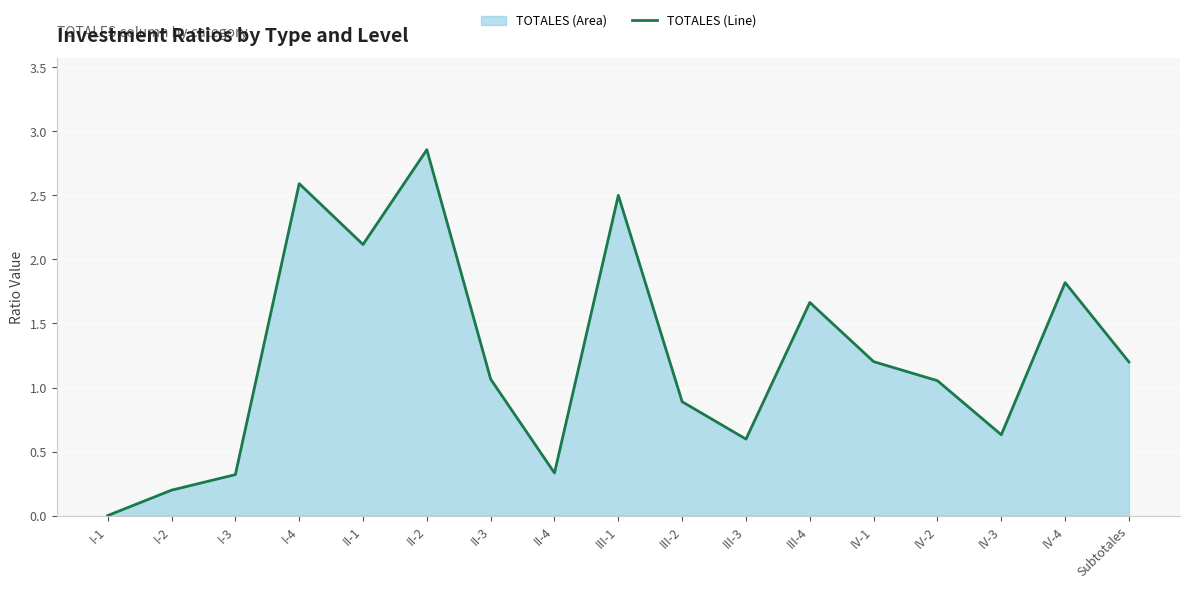

Reading right to left, transcribe all the data shown in this chart.

1.2	1.8	0.6	1.1	1.2	1.7	0.6	0.9	2.5	0.3	1.1	2.9	2.1	2.6	0.3	0.2	0.0